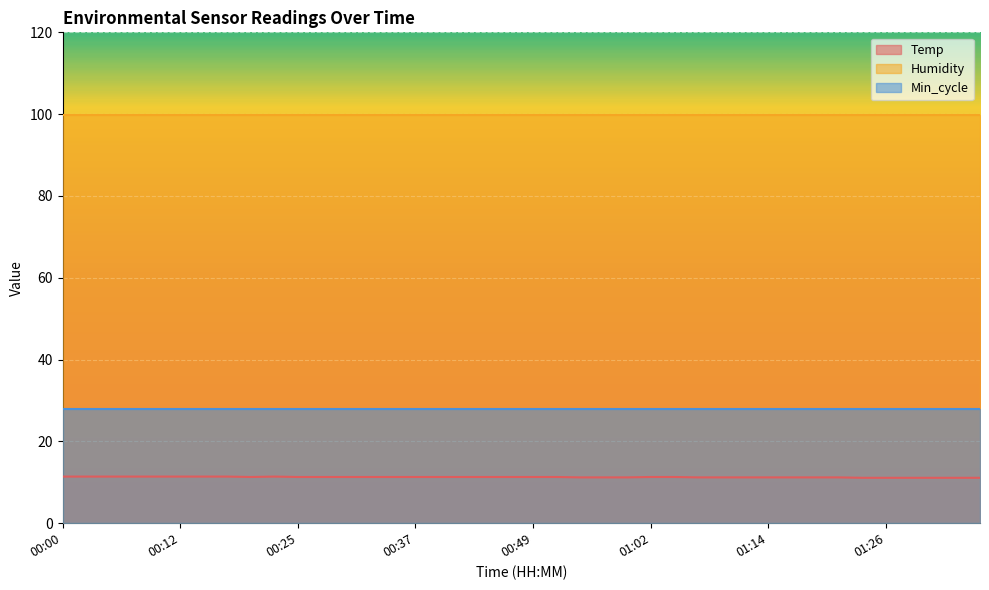

At which label does Temp reach its minimum?

01:24